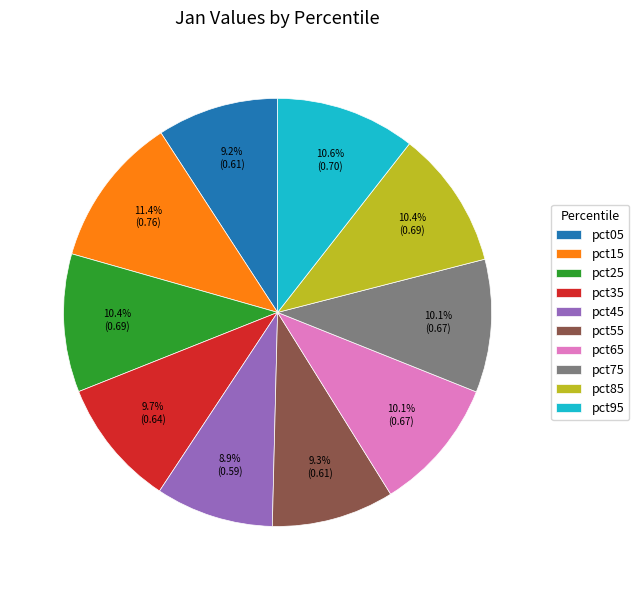

How many slices are in this pie chart?

10